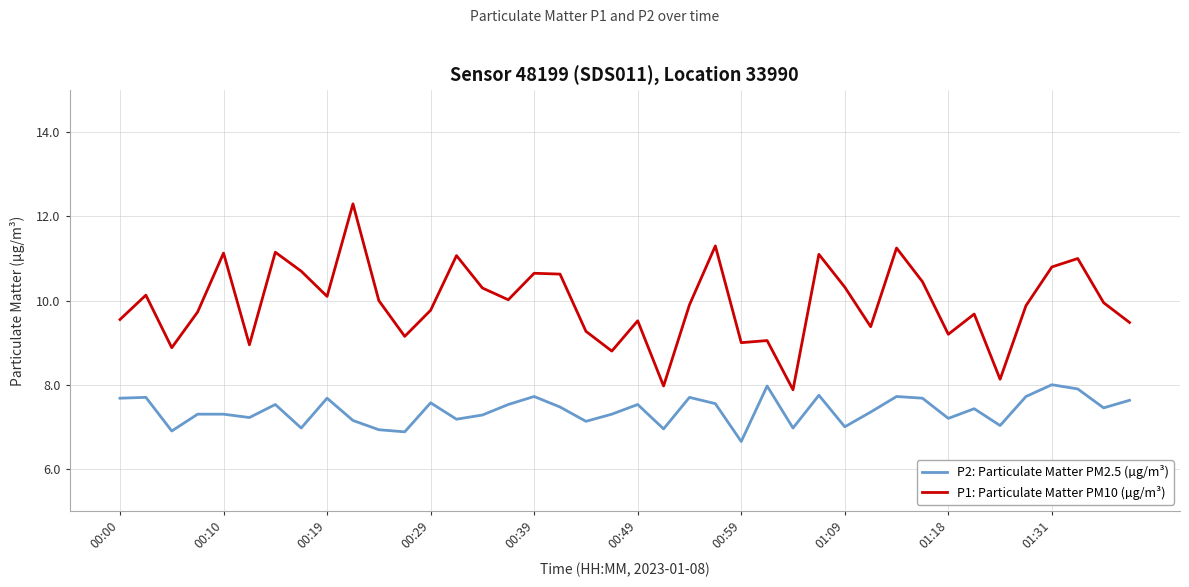

What is the highest value of the P1: Particulate Matter PM10 (µg/m³) series?

12.3